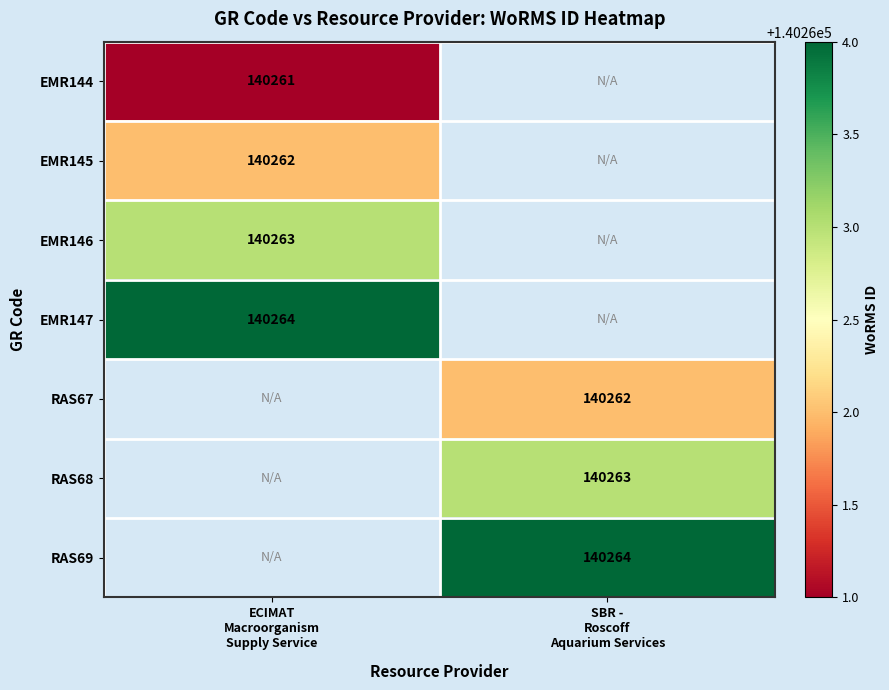

Is it true that RAS67 equals 140262.0 at SBR - Roscoff Aquarium Services?

True